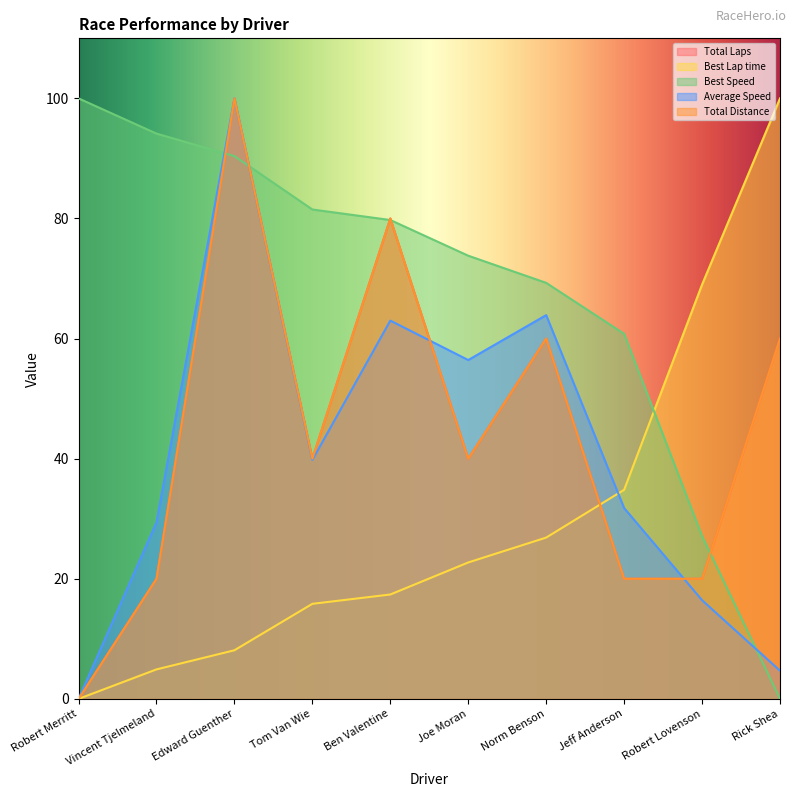

What is the spread (max minus min) of values at Tom Van Wie?

65.7